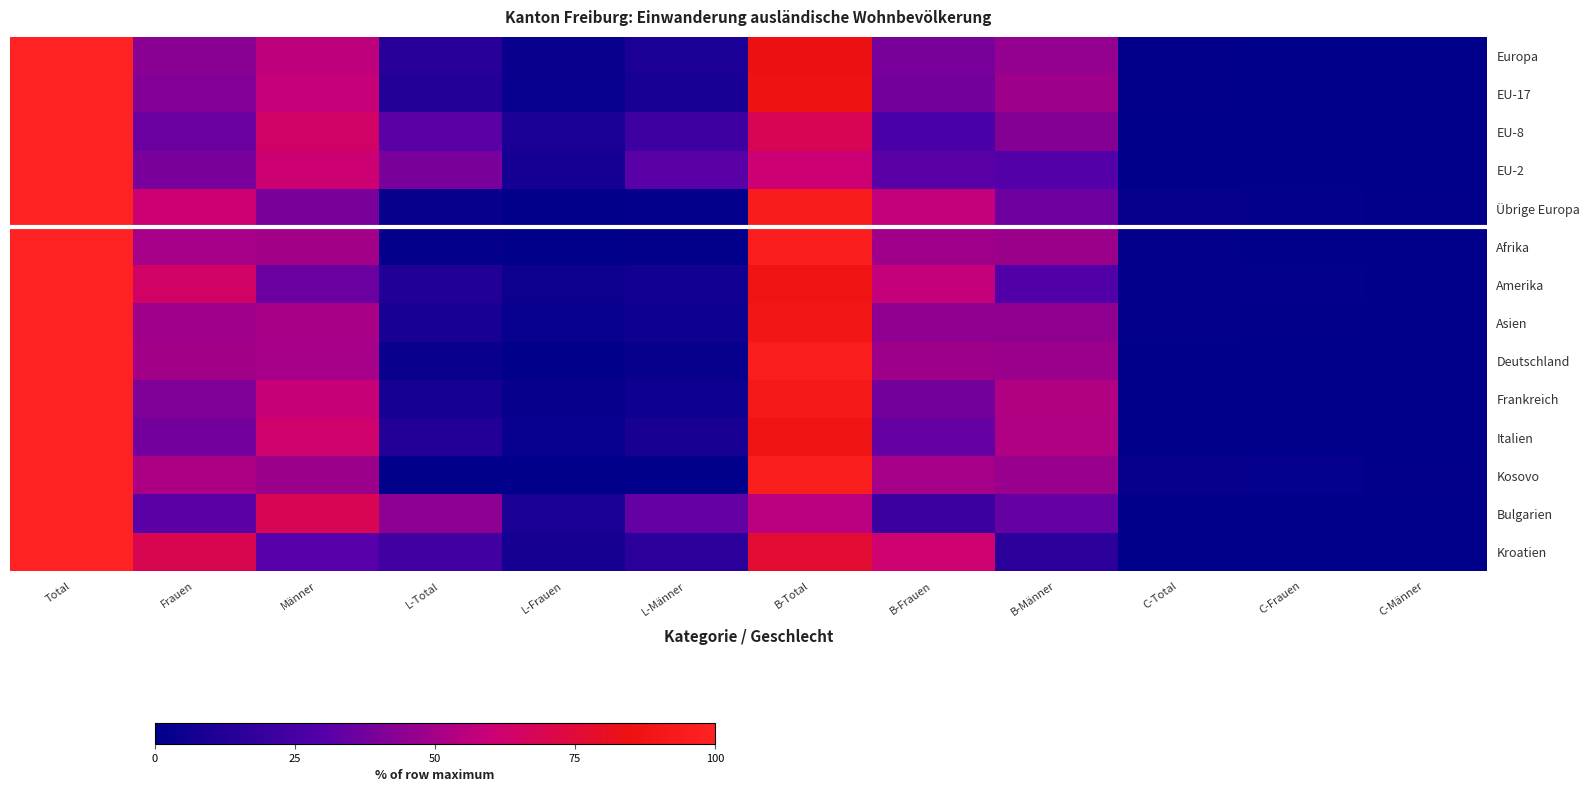

Rank the series by their maximum value, from highest to lowest.

Europa, EU-17, EU-8, EU-2, Übrige Europa, Afrika, Amerika, Asien, Deutschland, Frankreich, Italien, Kosovo, Bulgarien, Kroatien